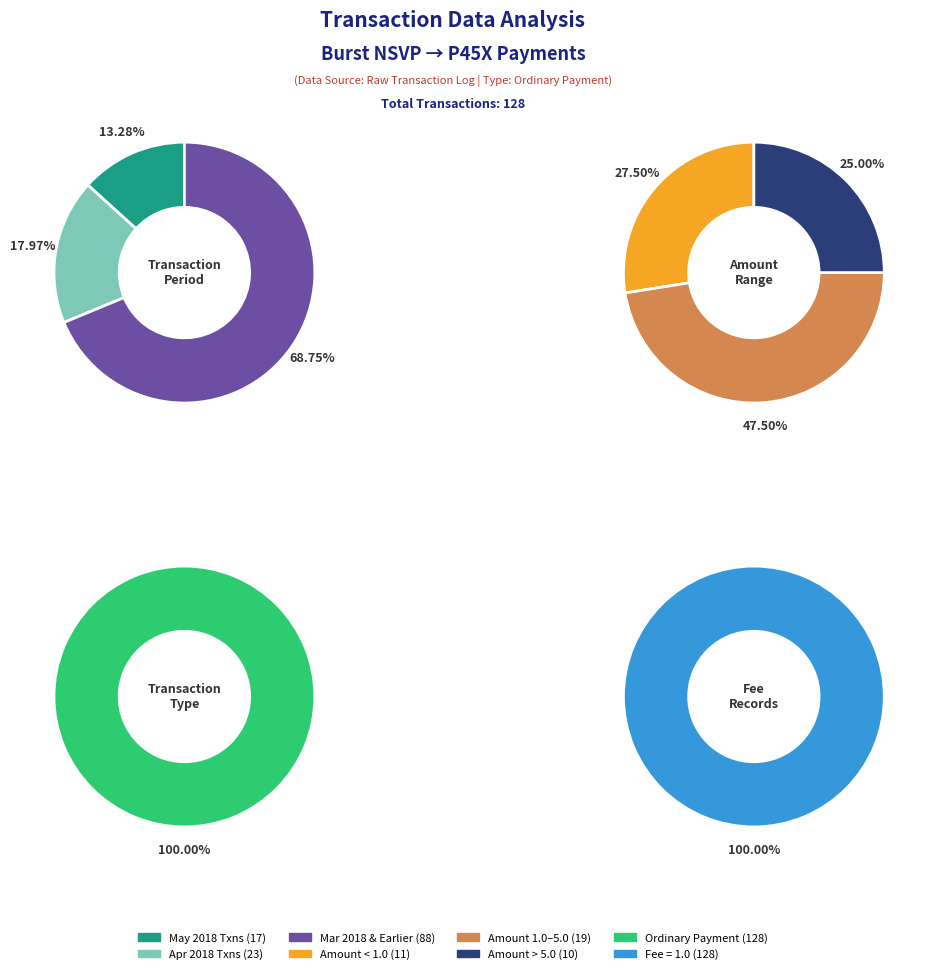

Do 29 and 18 together represent more than half of the pie?

No